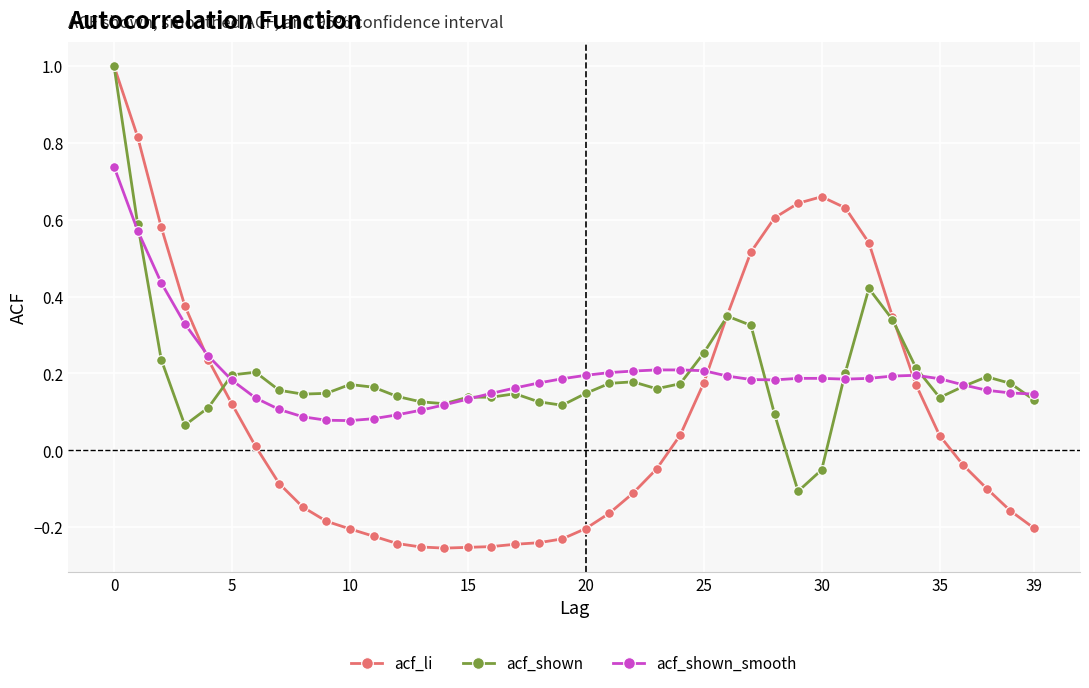

True or false: acf_shown has more than 1 interior local peaks.

True